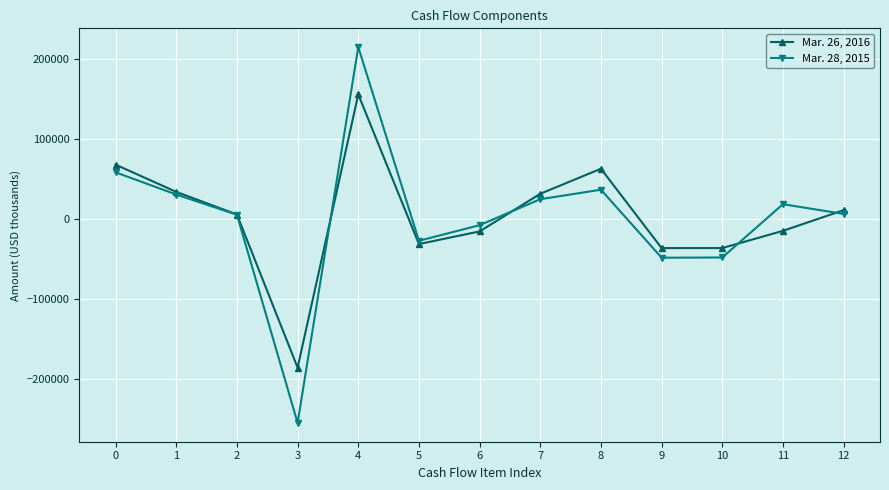

The Mar. 26, 2016 series shows 63635 at 4. True or false?

False